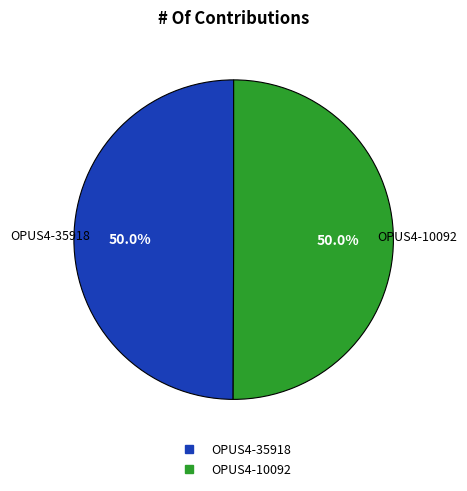

Count the number of slices in the pie.

2